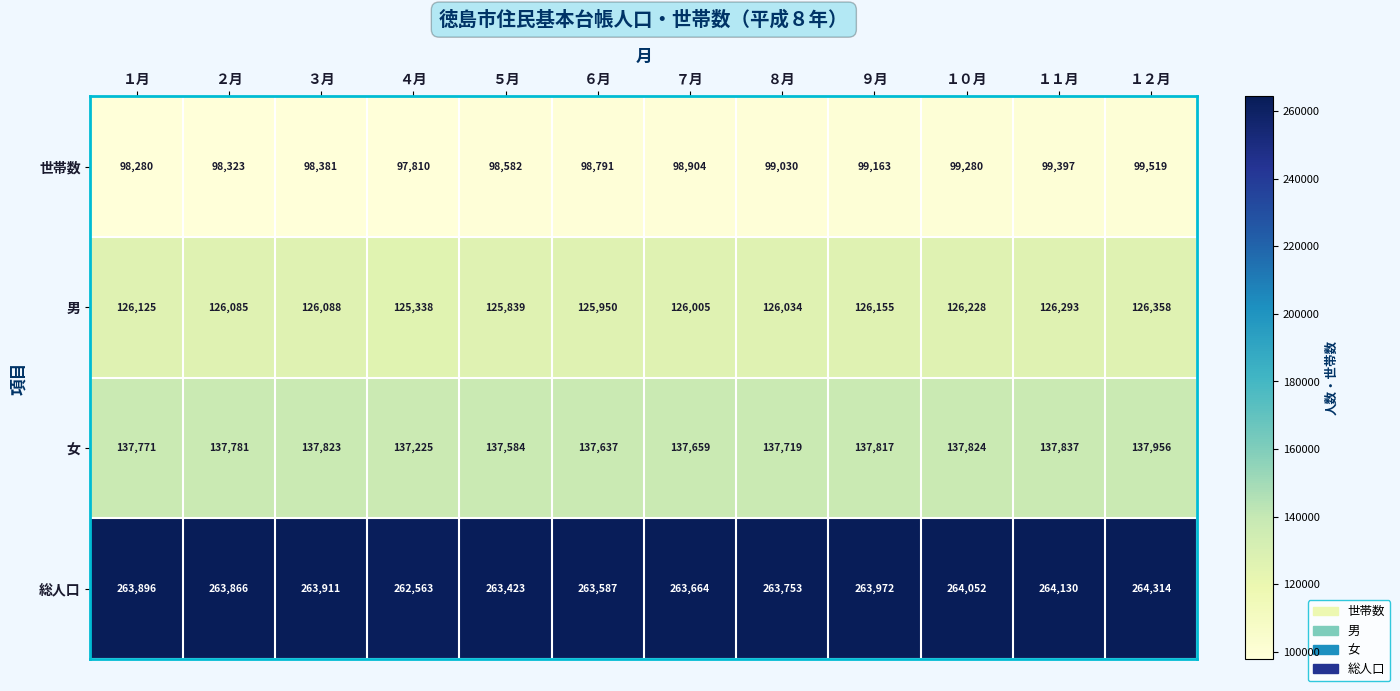

What is the maximum value shown in the chart?

264314